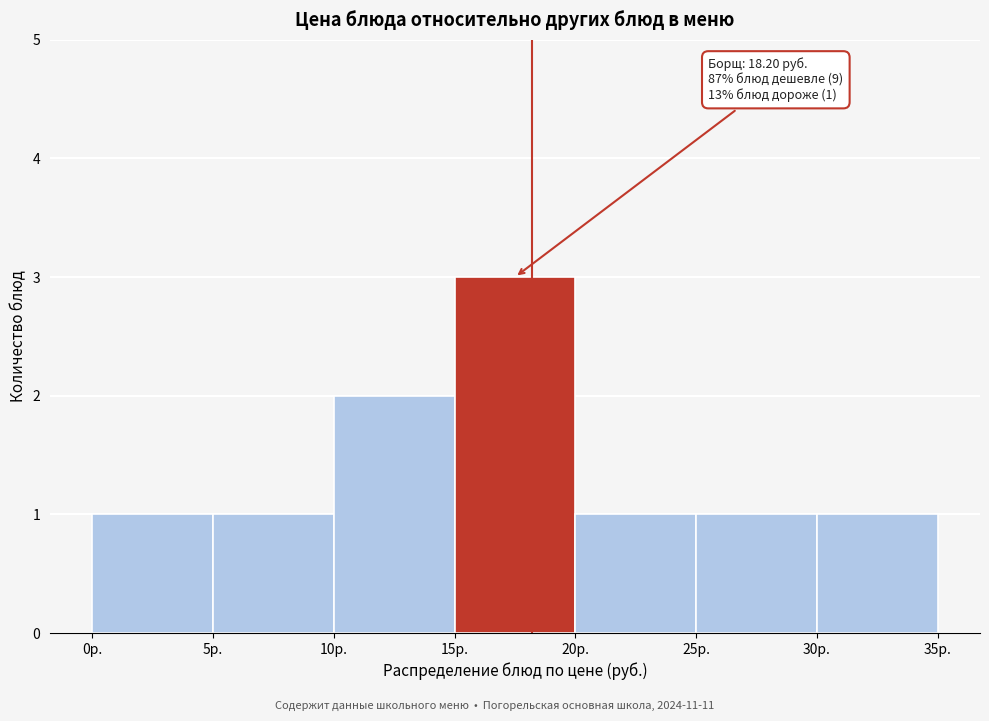

Over which range of the x-axis is the bar tallest?

15 to 20